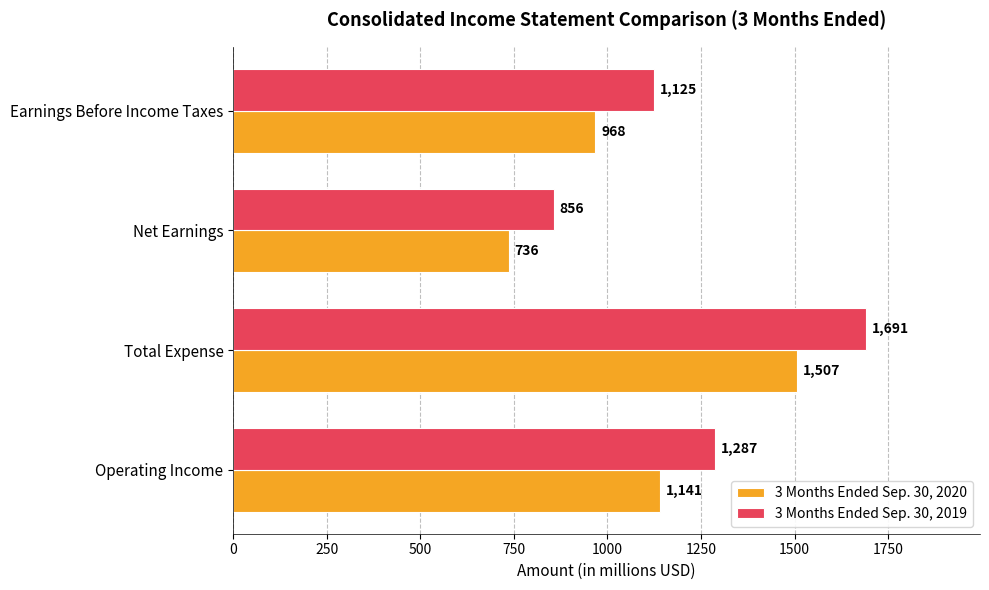

The 3 Months Ended Sep. 30, 2020 series shows 736 at Net Earnings. True or false?

True